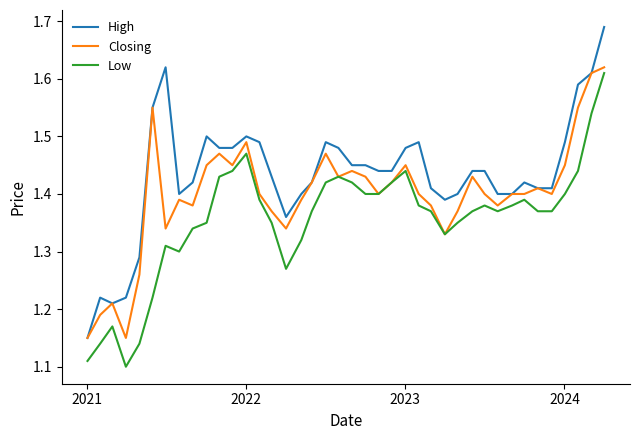

What is the difference between the maximum and second lowest values in the Closing series?

0.5